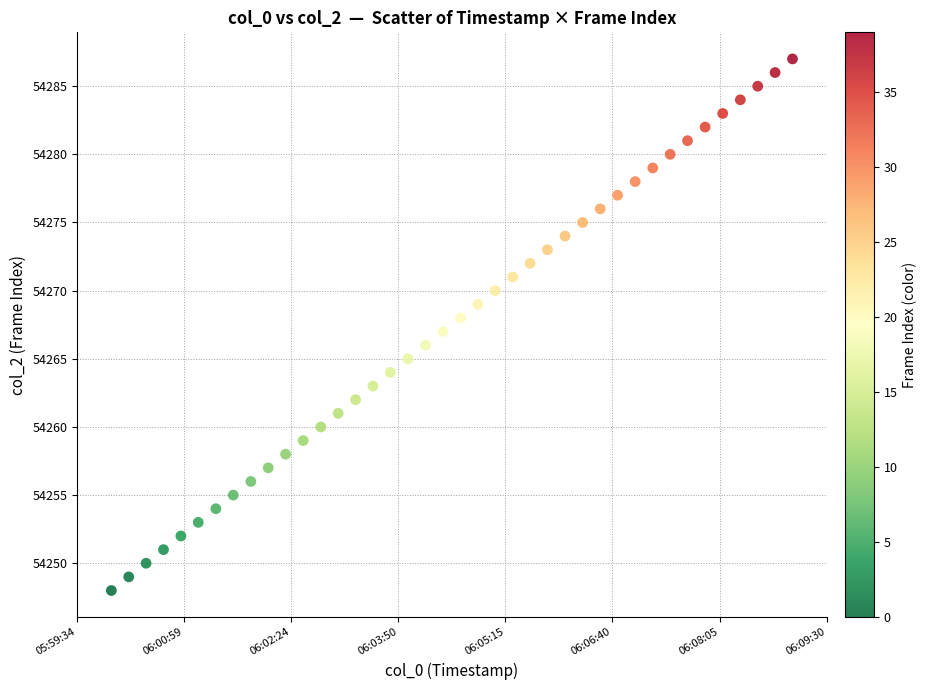

What is the range of Y values (max minus min)?

39